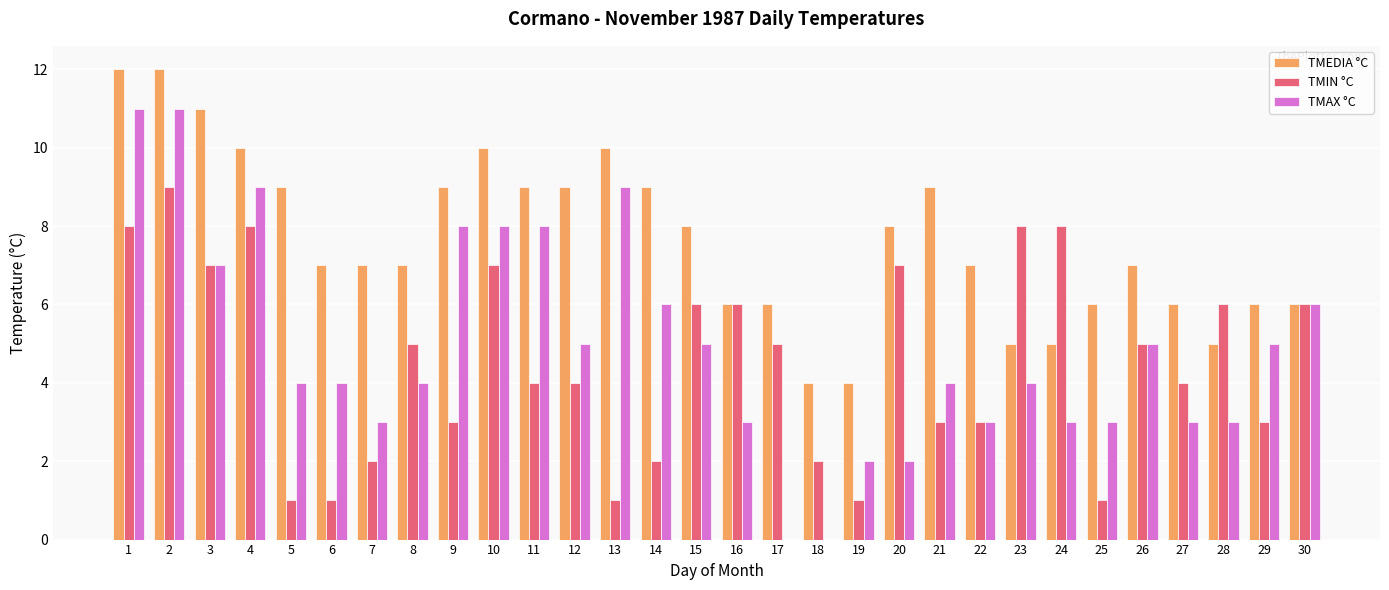

Which series has the largest total across all categories?

TMEDIA °C